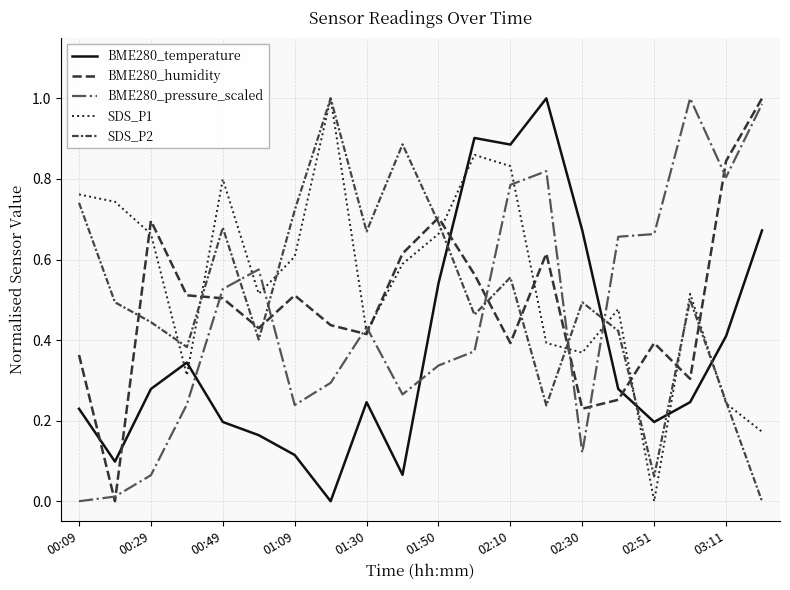

True or false: SDS_P1 has more than 2 points higher than both neighbors.

True